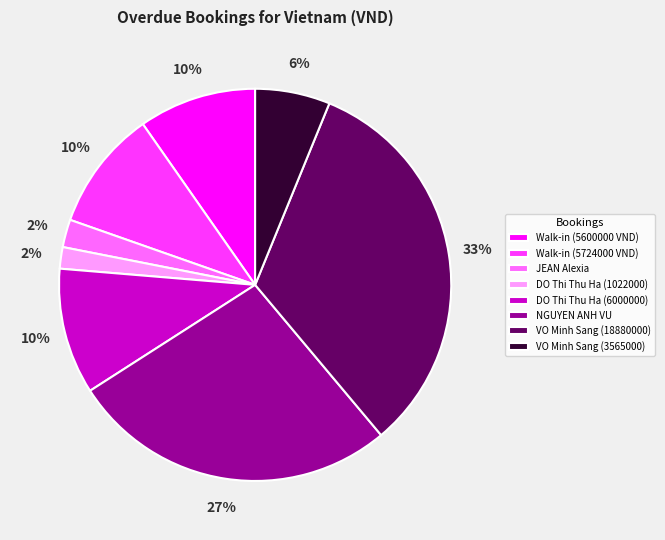

Do VO Minh Sang (18880000) and VO Minh Sang (3565000) together represent more than half of the pie?

No